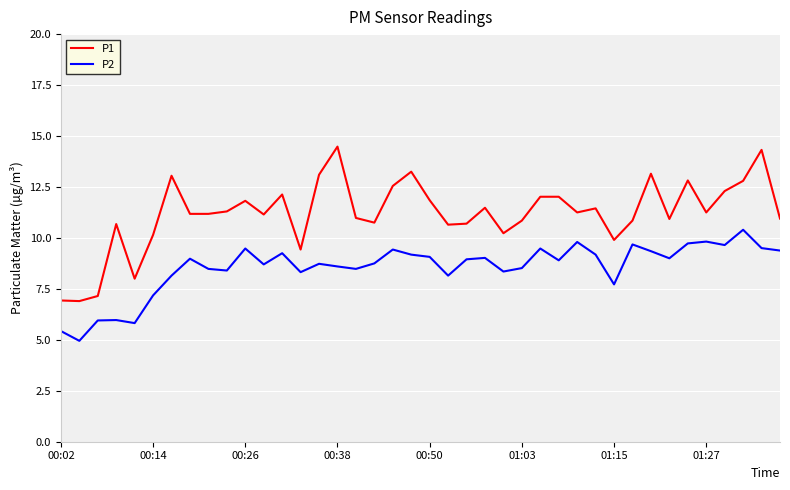

What is the difference between the second highest and second lowest values in the P1 series?

7.4